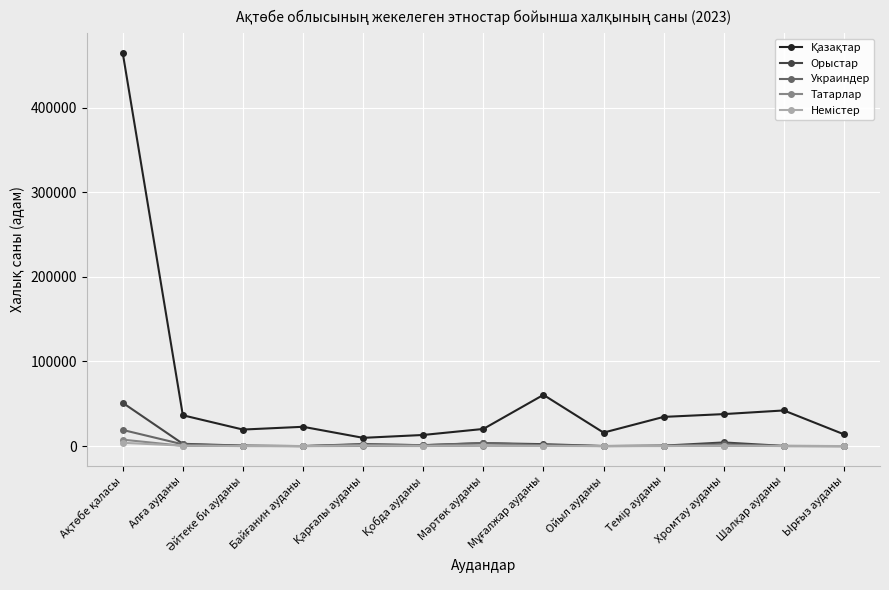

True or false: Орыстар has more than 1 interior local peaks.

True